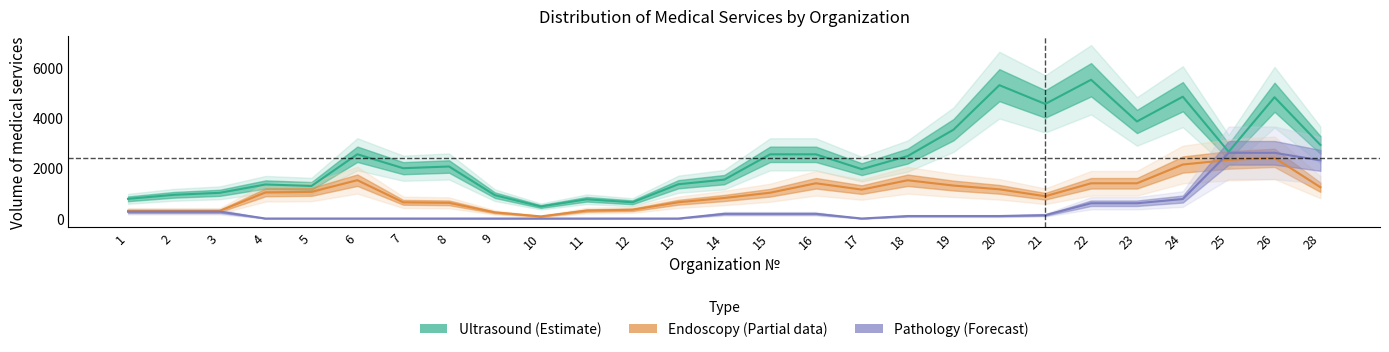

How many intersections are there between Endoscopy (Partial) and Pathology (Forecast)?

1